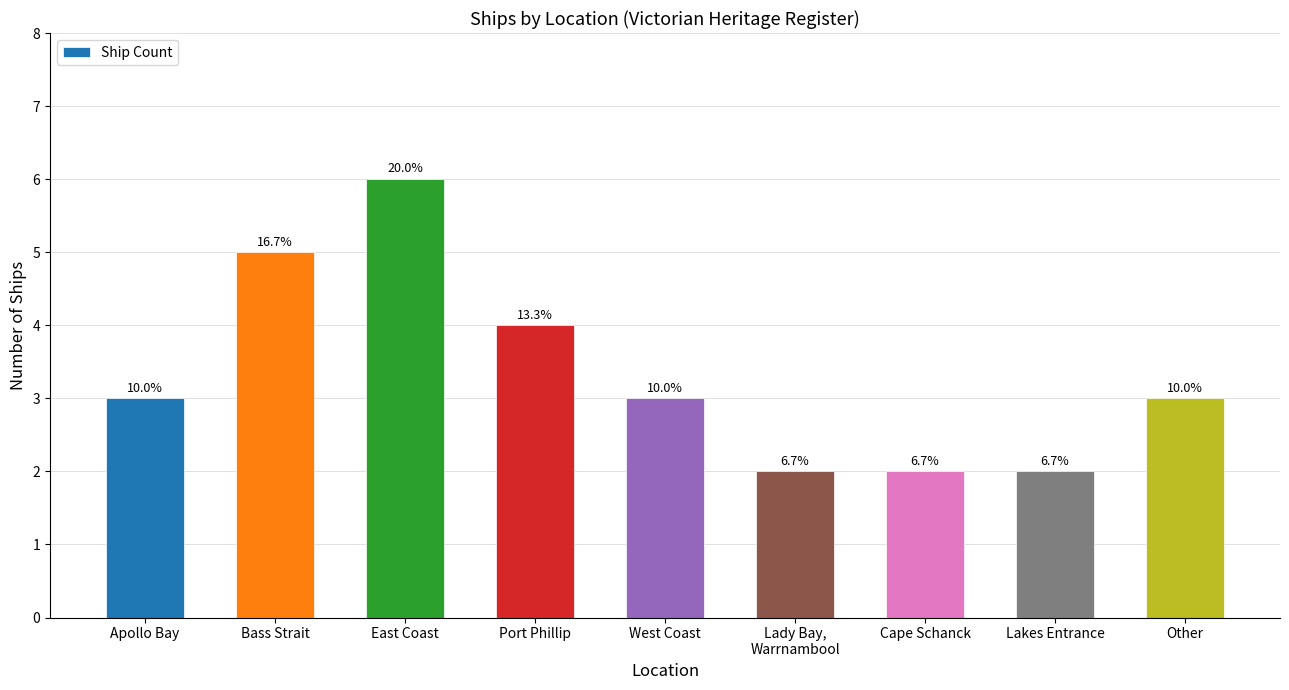

What is the label of the 7th bar from the left?

Cape Schanck